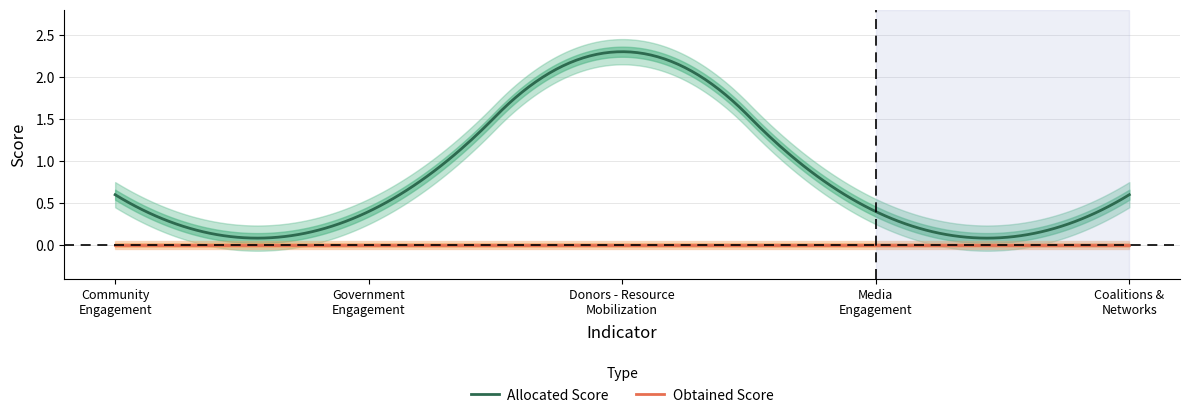

What is the difference between the maximum and second lowest values in the Allocated Score series?

1.9